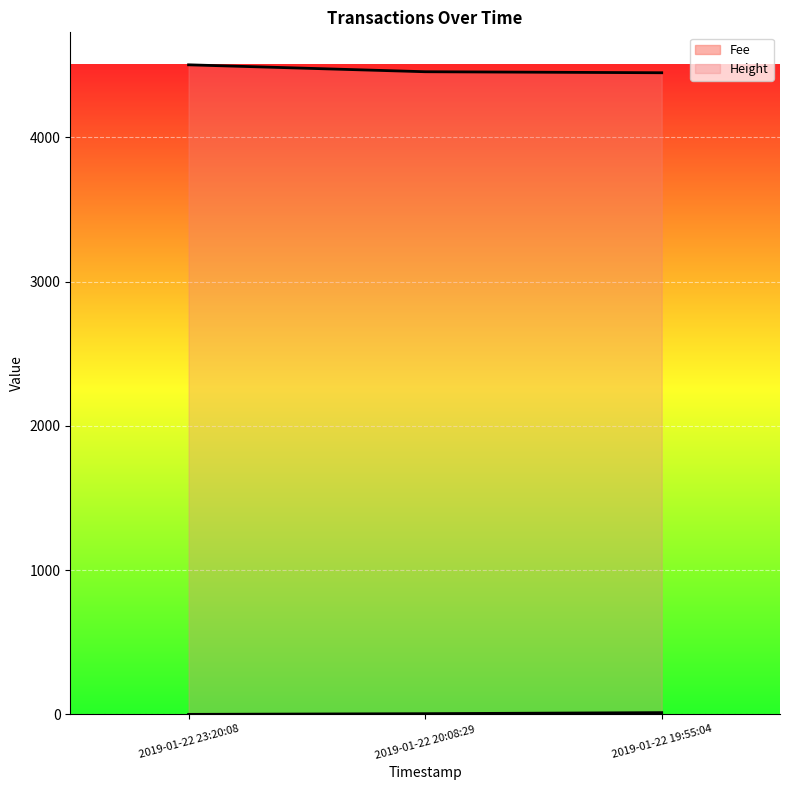

List the labels in order of Height value, largest first.

2019-01-22 23:20:08, 2019-01-22 20:08:29, 2019-01-22 19:55:04